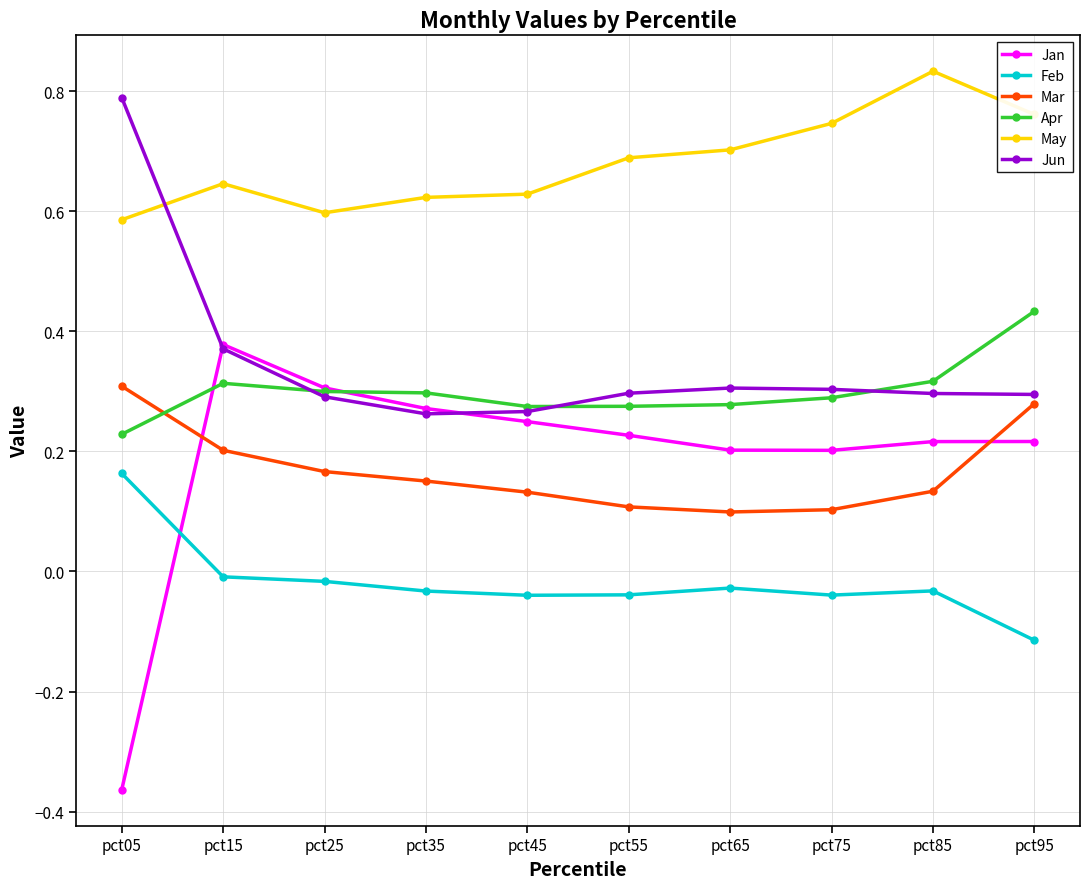

True or false: May has more than 1 points higher than both neighbors.

True